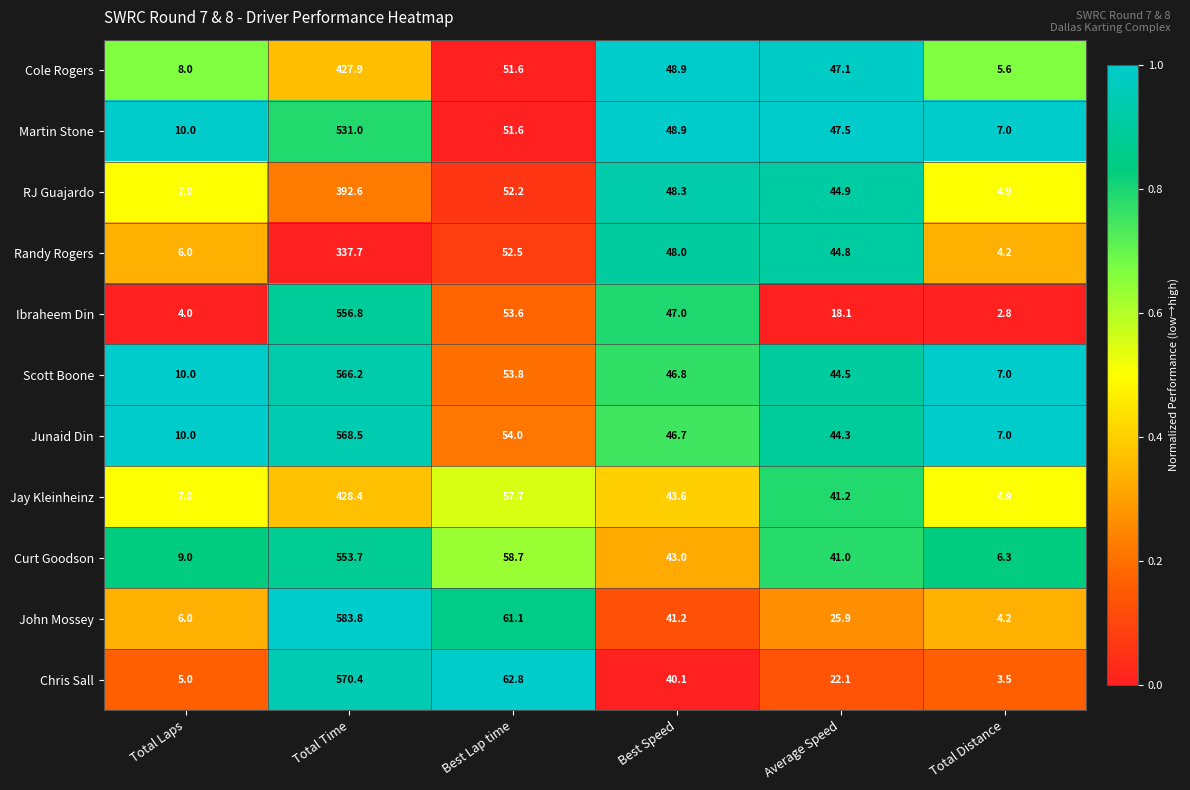

Which label corresponds to the largest value in the chart?

Total Time